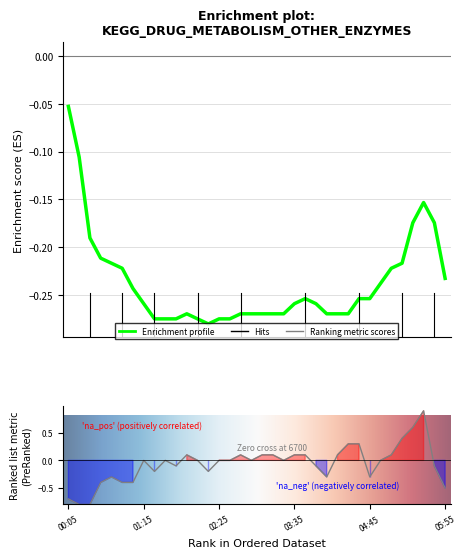

How many interior local valleys does the 5.775 series have?

4